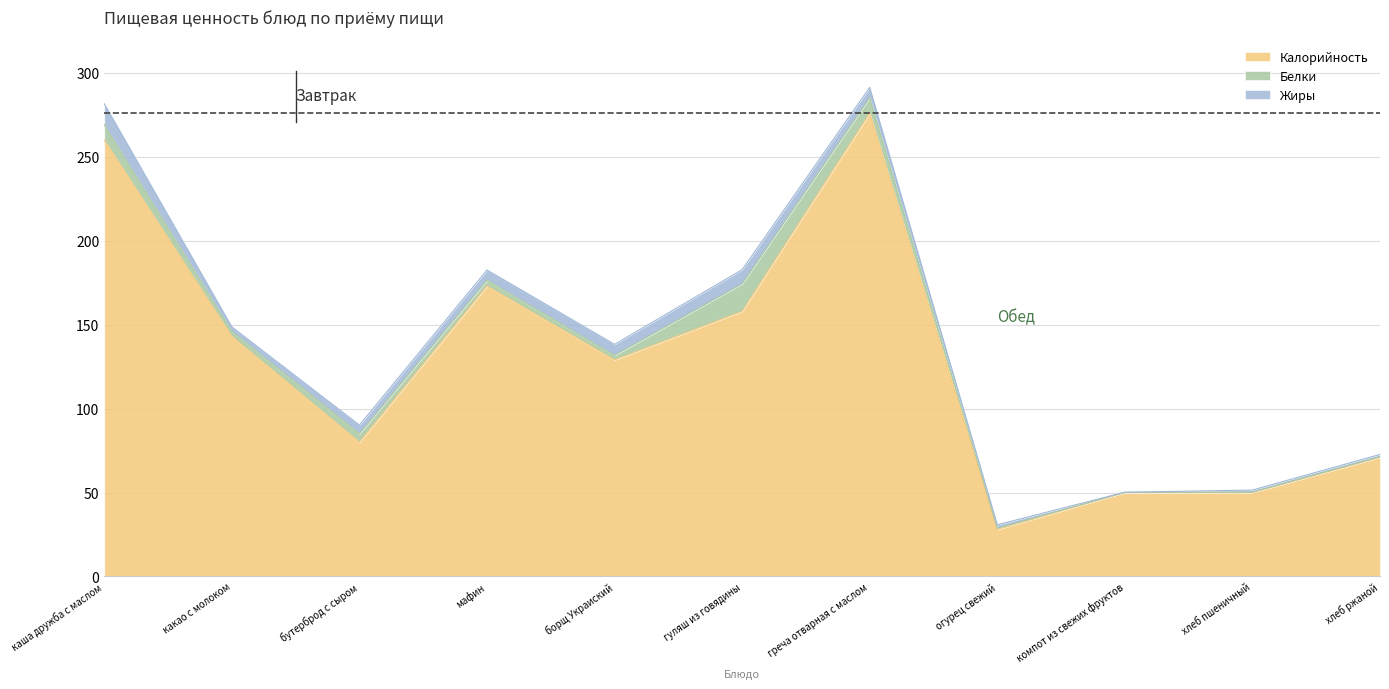

What are all the series names shown in the legend?

Калорийность, Белки, Жиры